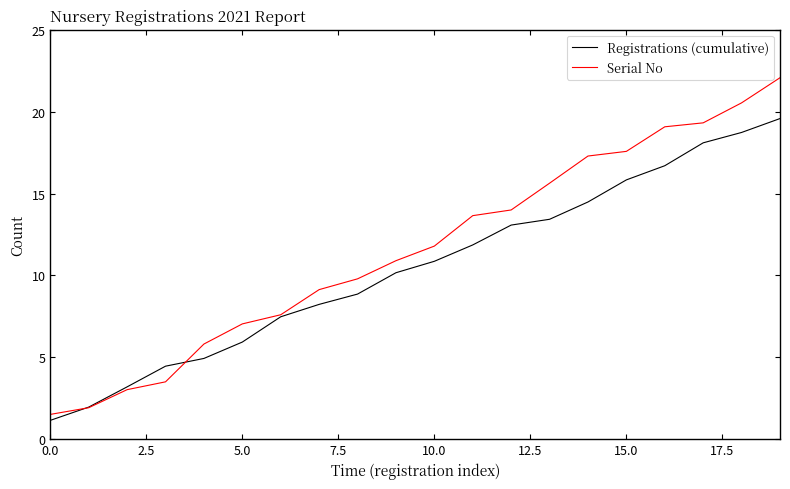

Reading left to right, extract all data points from this chart.

Registrations (cumulative): 1.1	2.0	3.2	4.5	4.9	5.9	7.5	8.2	8.9	10.2	10.9	11.9	13.1	13.4	14.5	15.8	16.7	18.1	18.7	19.6
Serial No: 1.5	1.9	3.0	3.5	5.8	7.0	7.6	9.1	9.8	10.9	11.8	13.6	14.0	15.6	17.3	17.6	19.1	19.3	20.5	22.1